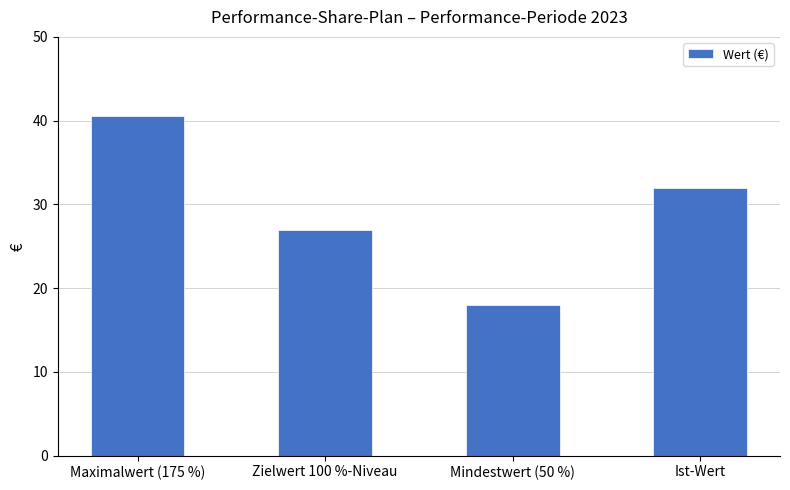

Reading left to right, what are all the values shown in this chart?

Maximalwert (175 %)=40.5	Zielwert 100 %-Niveau=27.0	Mindestwert (50 %)=18.0	Ist-Wert=32.0